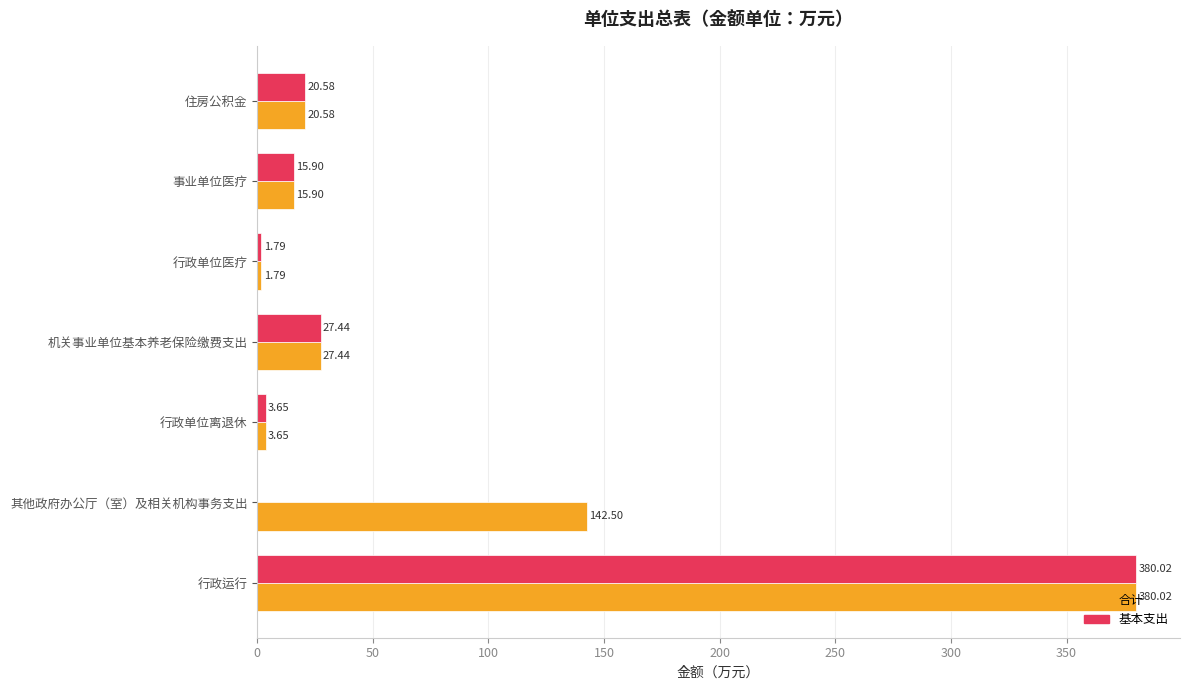

How many series are shown in this chart?

2